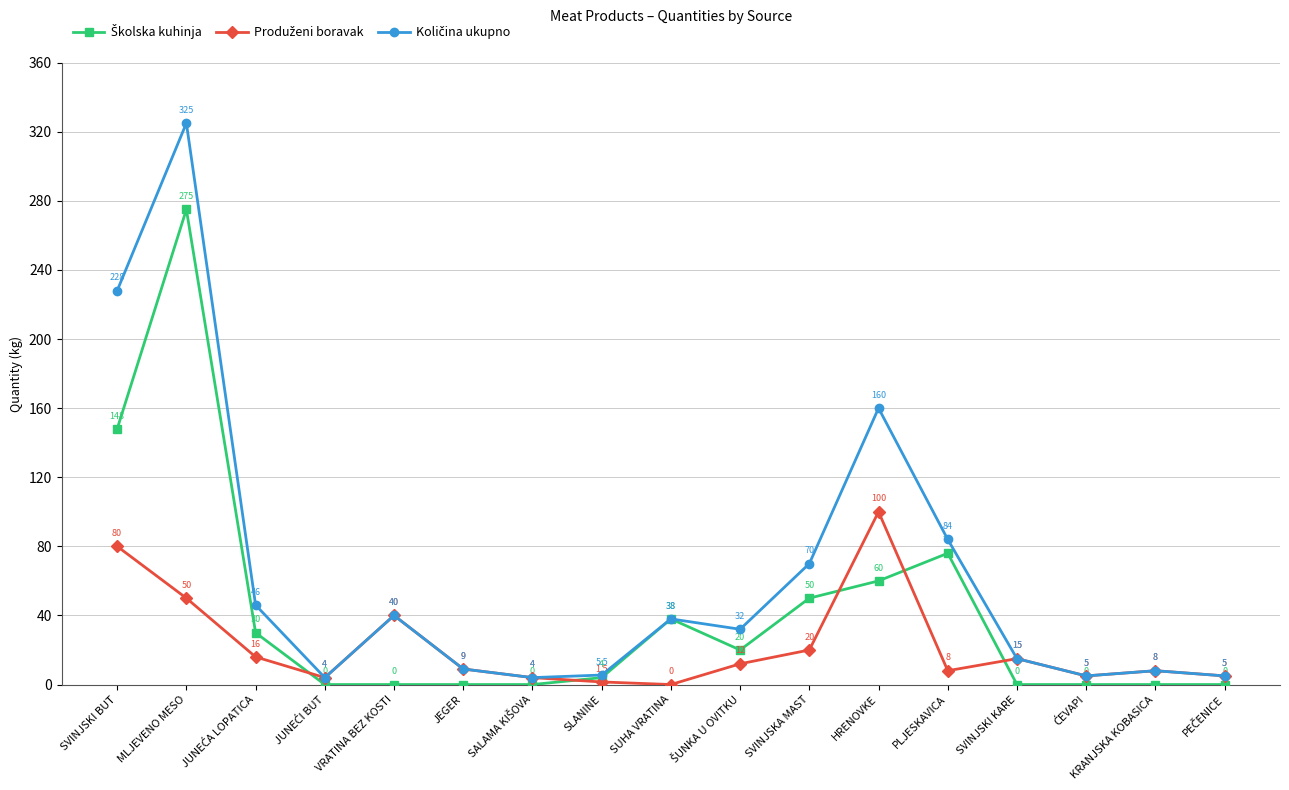

What is the spread (max minus min) of values at SLANINE?

4.0